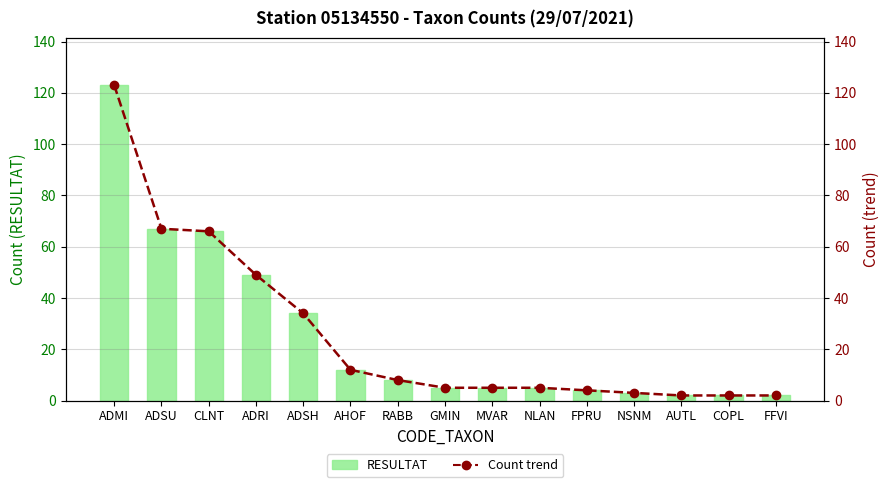

What value does the RESULTAT series have at CLNT, to the nearest 10?

70